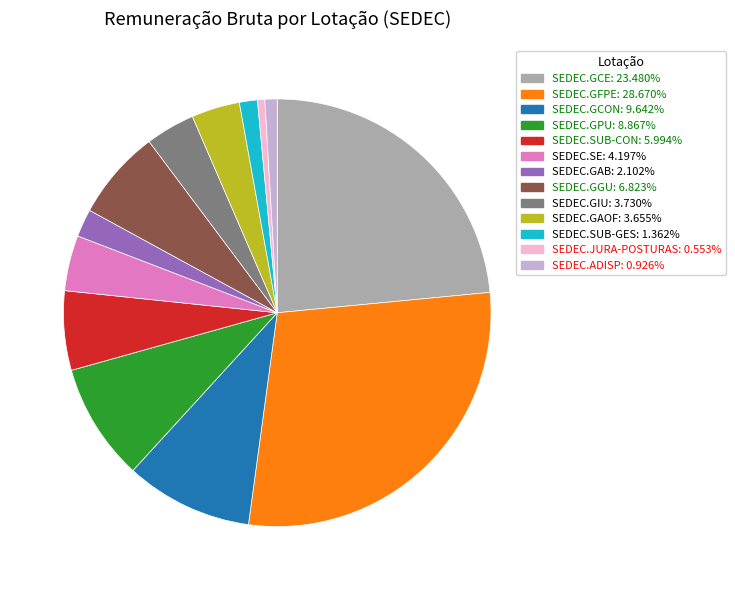

Is there a majority slice in this chart?

No